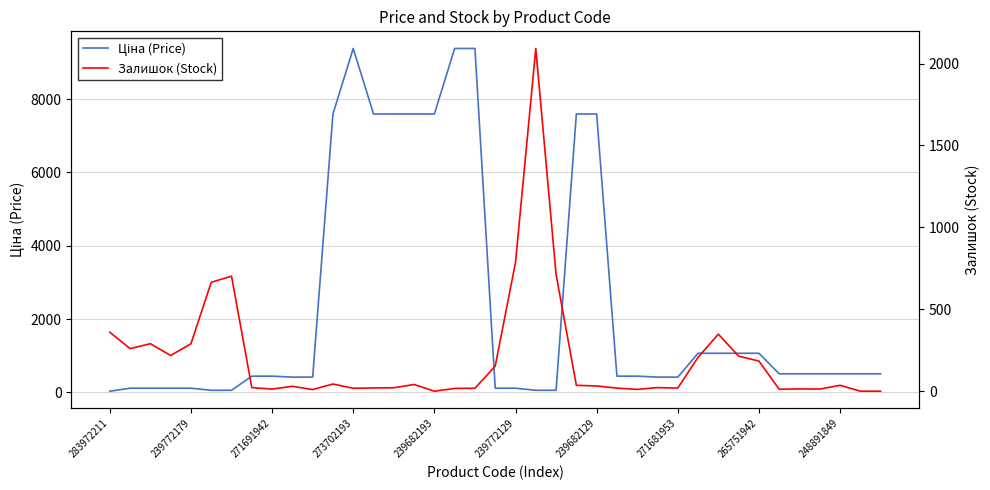

What are all the series names shown in the legend?

Ціна (Price), Залишок (Stock)